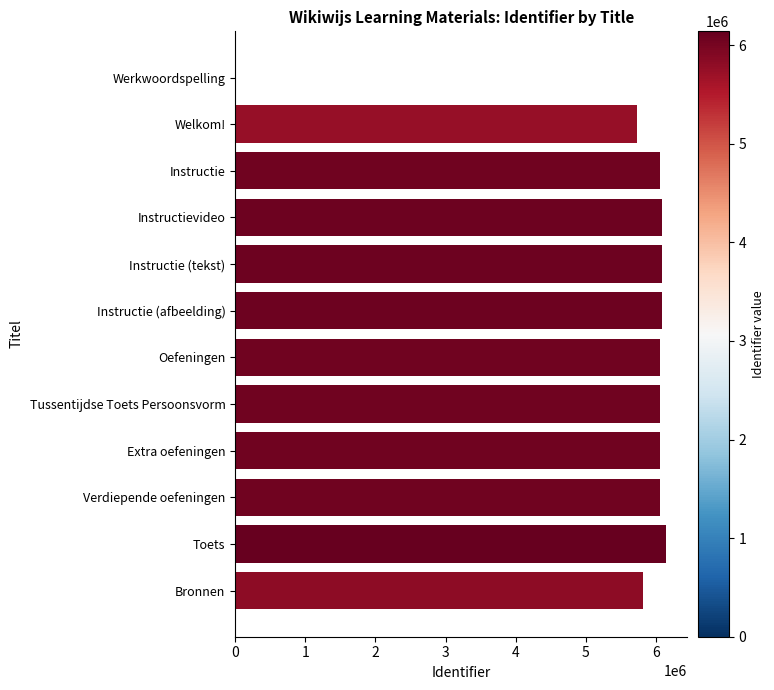

True or false: the data shows 10382393 at Verdiepende oefeningen.

False